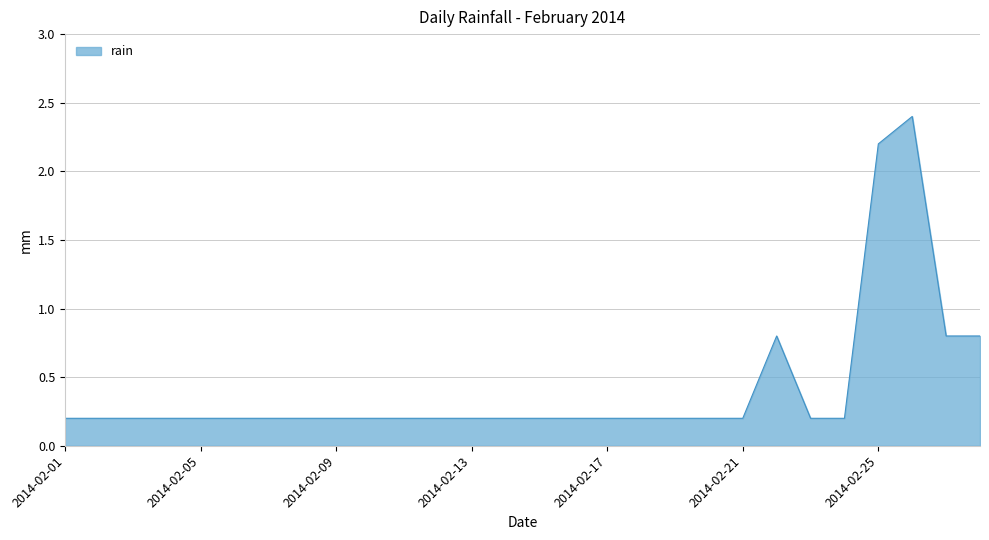

What is the difference between the maximum and minimum values?

2.2